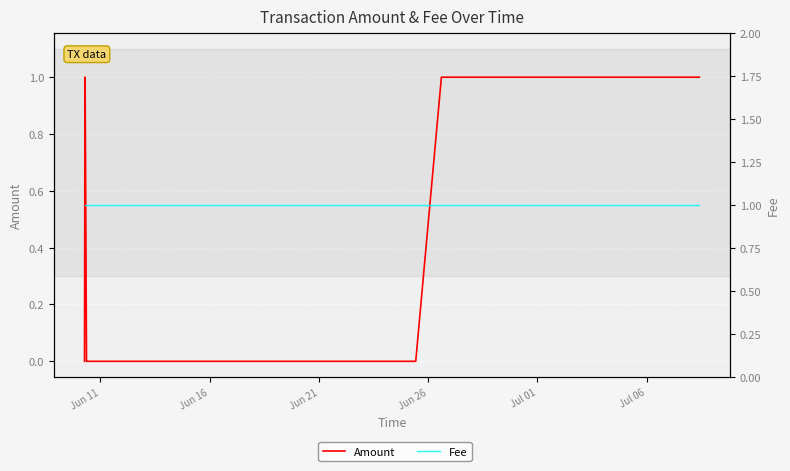

What is the sum of the Fee values at Jun 11 and Jun 26?

2